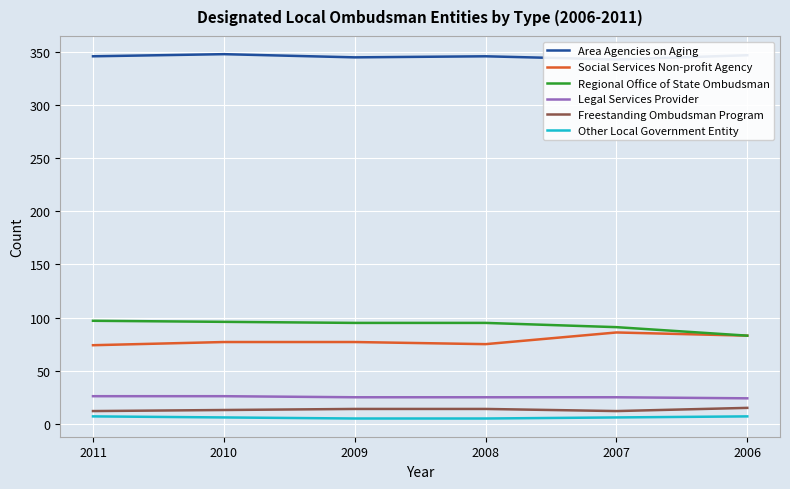

How many data points does each series have?

6